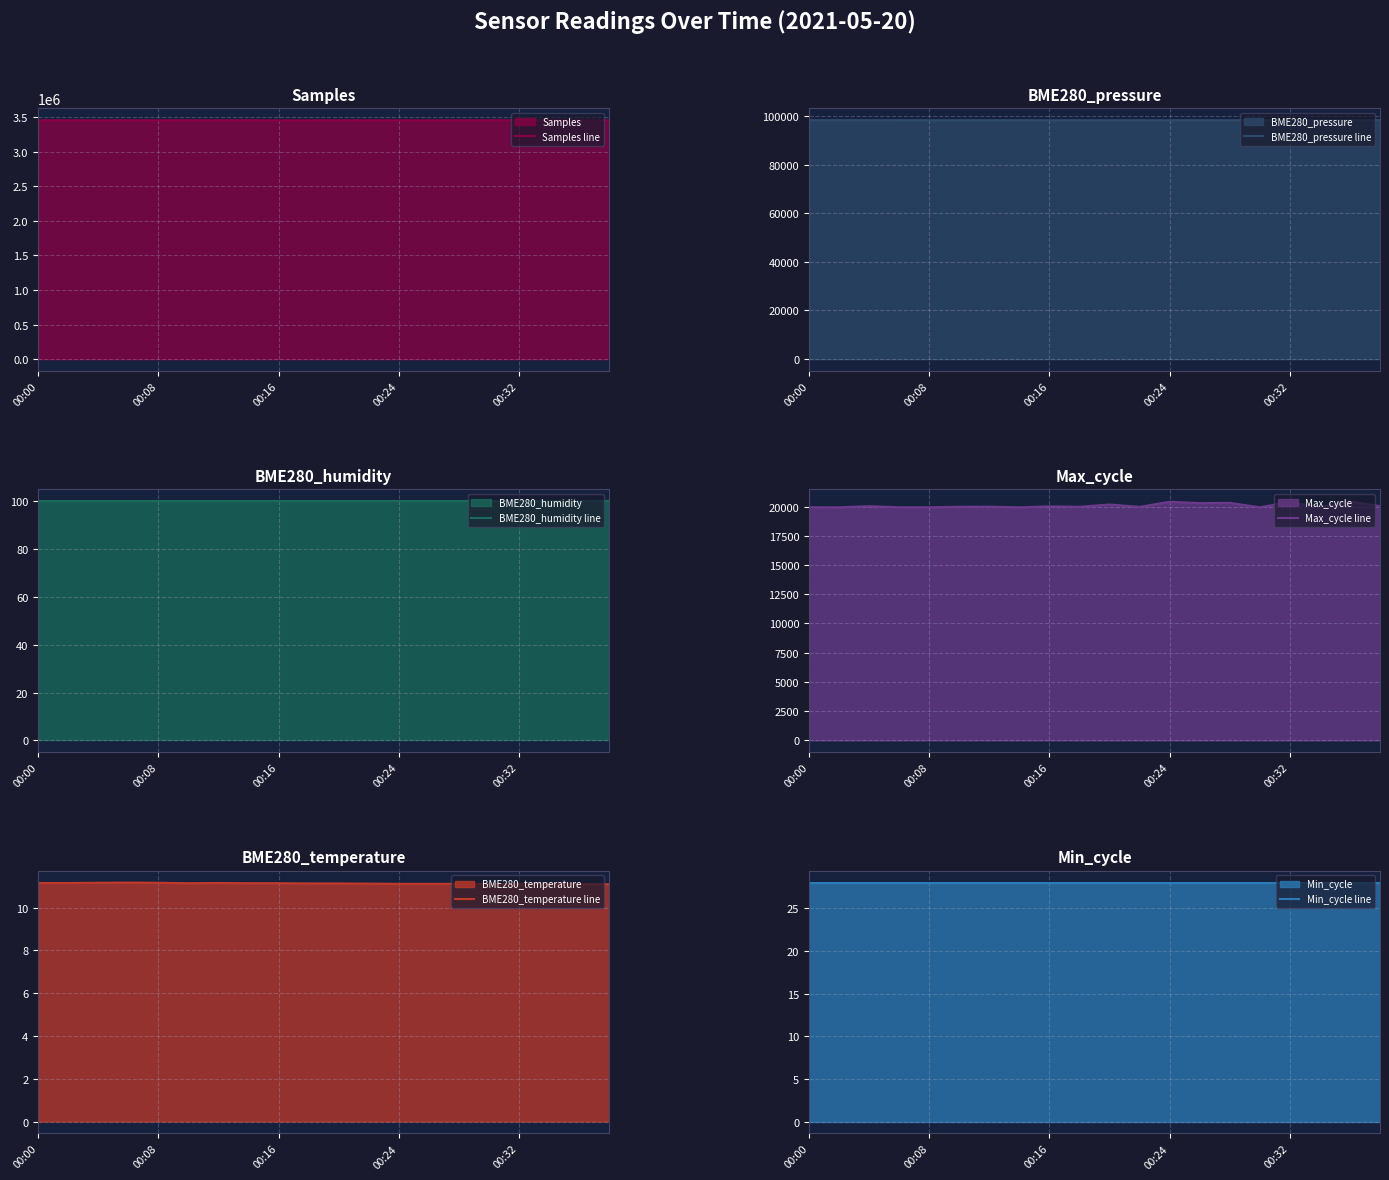

What is the approximate value of Min_cycle line at 9?

28.0